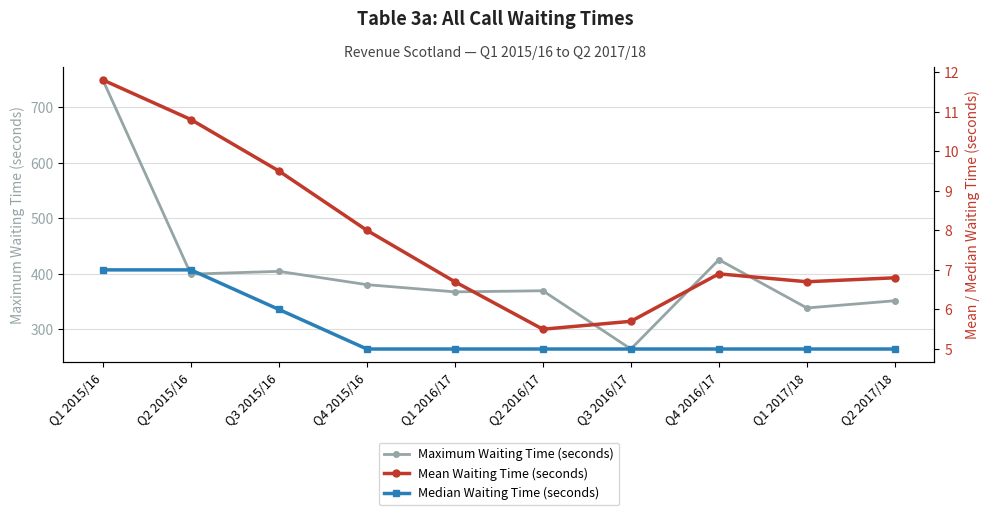

Reading left to right, transcribe all the data shown in this chart.

Maximum Waiting Time (seconds): 749.0	399.0	404.0	380.0	367.0	369.0	264.0	425.0	338.0	351.0
Mean Waiting Time (seconds): 11.8	10.8	9.5	8.0	6.7	5.5	5.7	6.9	6.7	6.8
Median Waiting Time (seconds): 7.0	7.0	6.0	5.0	5.0	5.0	5.0	5.0	5.0	5.0